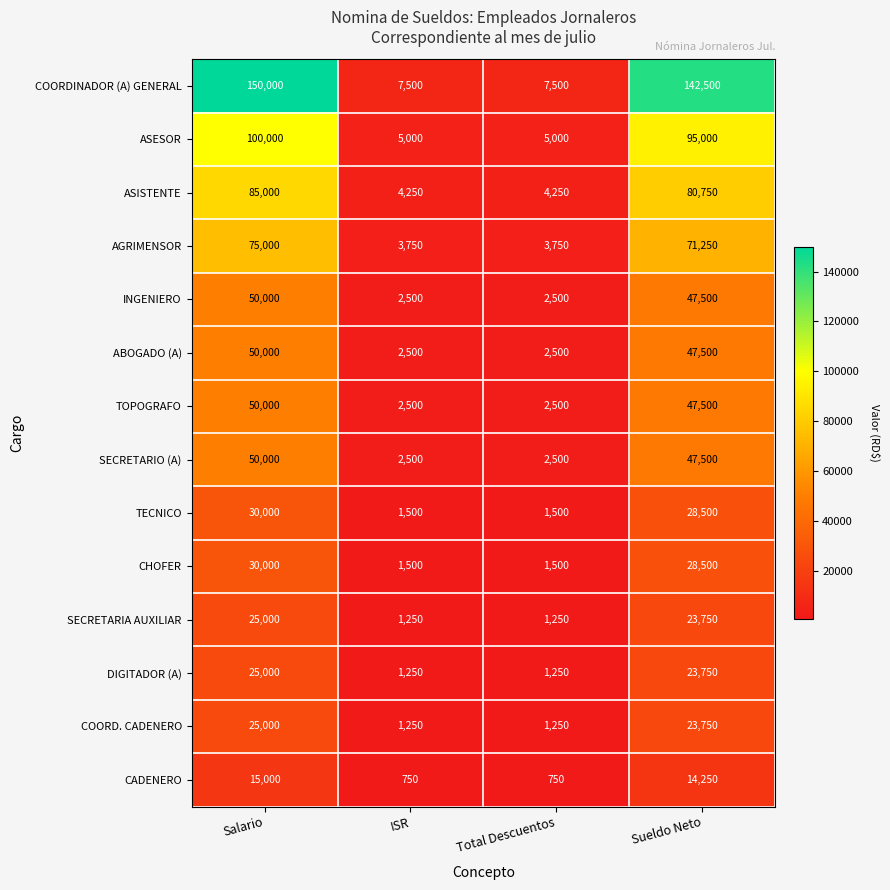

Which series has the largest total across all categories?

COORDINADOR (A) GENERAL